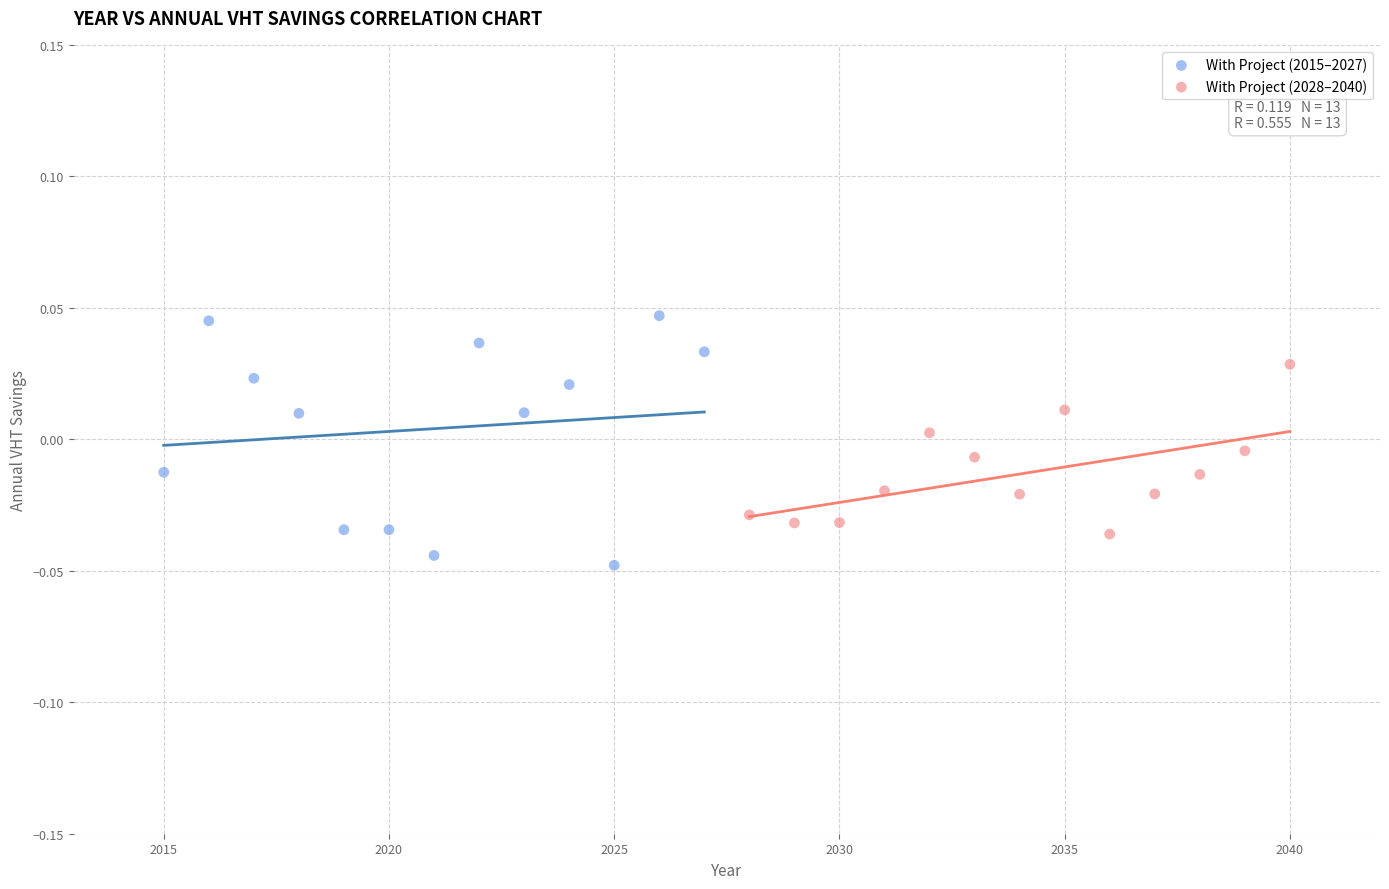

Which series contains the lowest Y value?

With Project (2015–2027)